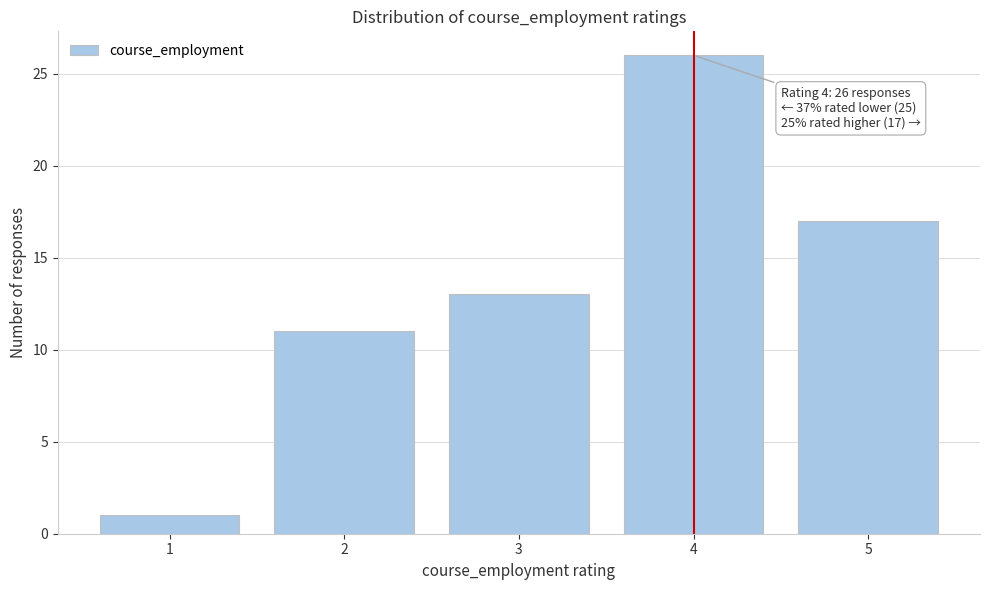

Reading left to right, what are all the values shown in this chart?

1	11	13	26	17